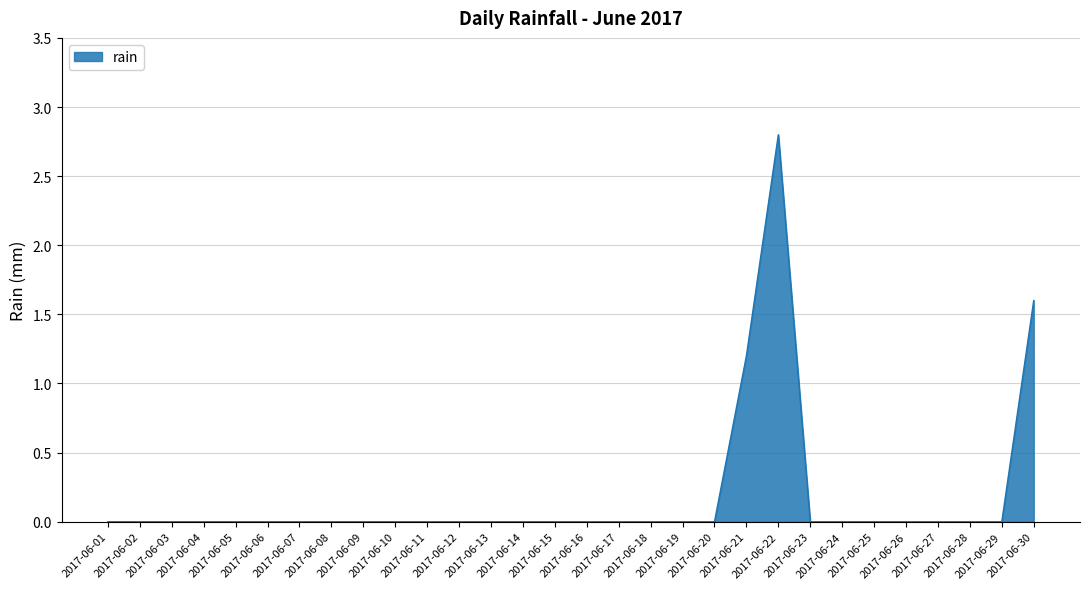

What is the maximum value shown in the chart?

2.8